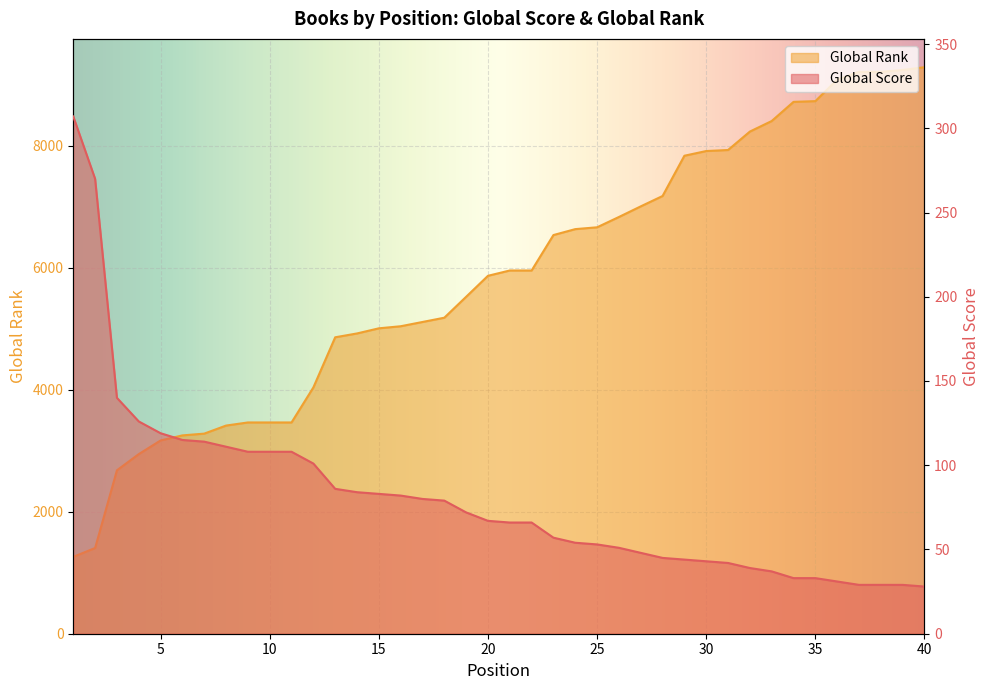

True or false: Global Score has a value of 32 at 8.

False